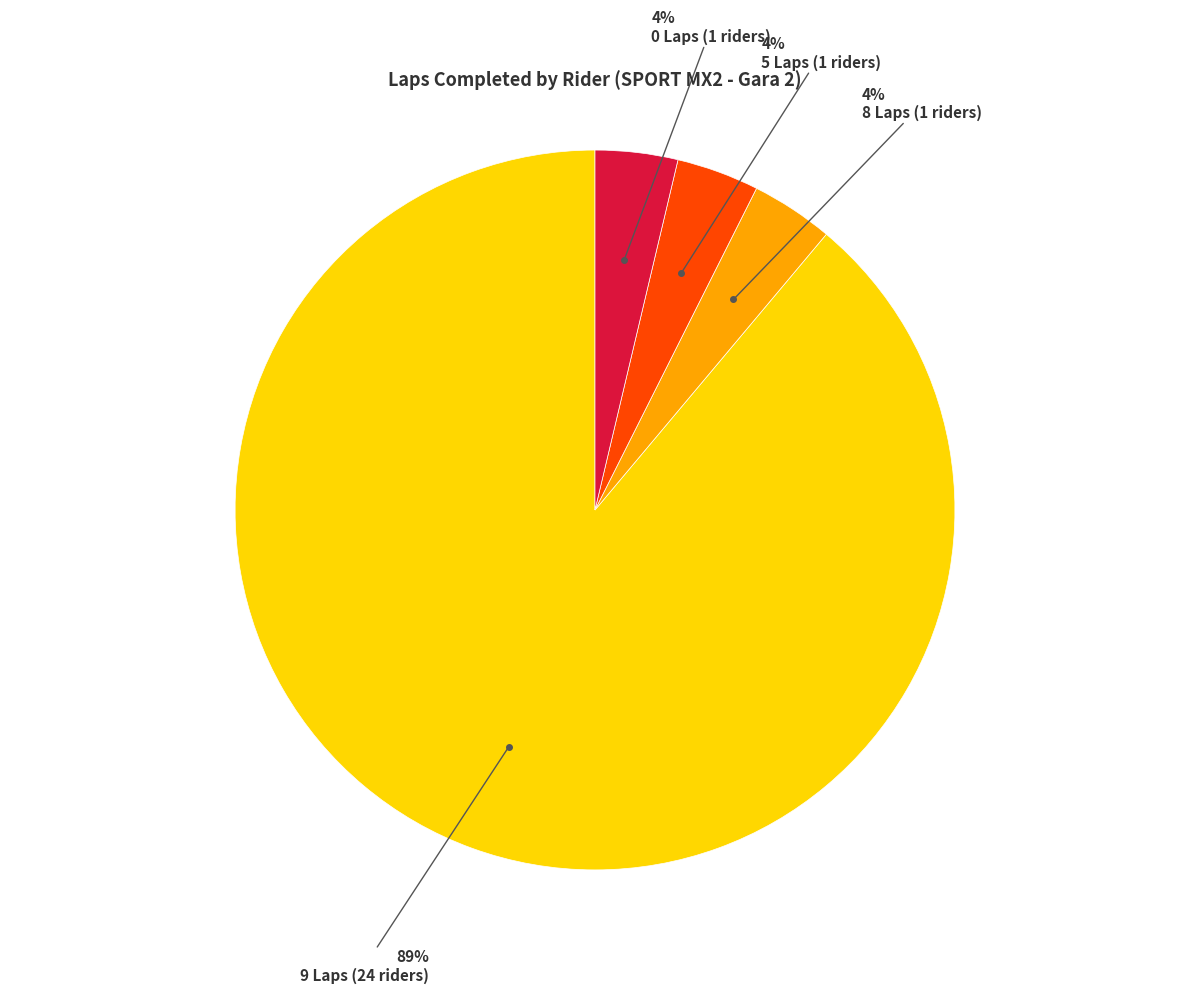

Does any single category account for the majority?

Yes